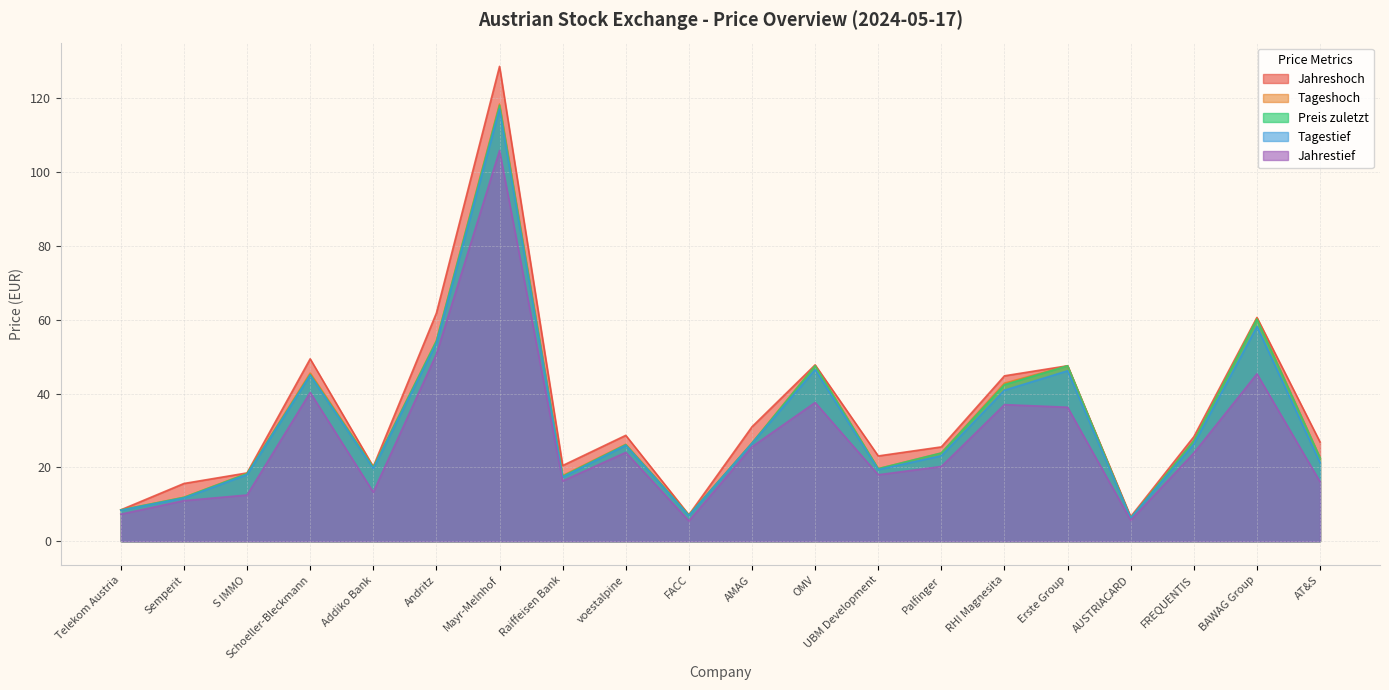

Reading left to right, transcribe all the data shown in this chart.

Preis zuletzt: Telekom Austria=8.5	Semperit=11.9	S IMMO=18.3	Schoeller-Bleckmann=45.1	Addiko Bank=20.0	Andritz=54.2	Mayr-Melnhof=118.0	Raiffeisen Bank=17.6	voestalpine=26.1	FACC=7.1	AMAG=26.6	OMV=47.5	UBM Development=19.6	Palfinger=23.9	RHI Magnesita=42.4	Erste Group=47.5	AUSTRIACARD=6.3	FREQUENTIS=27.2	BAWAG Group=60.1	AT&S=22.6
Tageshoch: Telekom Austria=8.5	Semperit=11.9	S IMMO=18.4	Schoeller-Bleckmann=45.5	Addiko Bank=20.1	Andritz=54.2	Mayr-Melnhof=118.4	Raiffeisen Bank=17.8	voestalpine=26.3	FACC=7.1	AMAG=26.6	OMV=47.6	UBM Development=19.6	Palfinger=23.9	RHI Magnesita=42.8	Erste Group=47.5	AUSTRIACARD=6.3	FREQUENTIS=27.2	BAWAG Group=60.4	AT&S=22.6
Tagestief: Telekom Austria=8.4	Semperit=11.7	S IMMO=18.1	Schoeller-Bleckmann=45.0	Addiko Bank=19.7	Andritz=53.6	Mayr-Melnhof=117.0	Raiffeisen Bank=17.4	voestalpine=26.0	FACC=6.9	AMAG=26.5	OMV=46.5	UBM Development=19.4	Palfinger=23.1	RHI Magnesita=40.9	Erste Group=46.2	AUSTRIACARD=6.3	FREQUENTIS=26.3	BAWAG Group=58.1	AT&S=21.3
Jahreshoch: Telekom Austria=8.5	Semperit=15.6	S IMMO=18.5	Schoeller-Bleckmann=49.4	Addiko Bank=20.2	Andritz=61.8	Mayr-Melnhof=128.6	Raiffeisen Bank=20.5	voestalpine=28.7	FACC=7.2	AMAG=31.0	OMV=47.8	UBM Development=23.1	Palfinger=25.6	RHI Magnesita=44.8	Erste Group=47.5	AUSTRIACARD=6.7	FREQUENTIS=28.3	BAWAG Group=60.6	AT&S=26.9
Jahrestief: Telekom Austria=7.3	Semperit=11.0	S IMMO=12.5	Schoeller-Bleckmann=40.3	Addiko Bank=13.3	Andritz=50.7	Mayr-Melnhof=105.8	Raiffeisen Bank=16.3	voestalpine=24.1	FACC=5.5	AMAG=25.6	OMV=37.6	UBM Development=18.0	Palfinger=20.2	RHI Magnesita=37.0	Erste Group=36.3	AUSTRIACARD=5.7	FREQUENTIS=23.9	BAWAG Group=45.3	AT&S=16.1